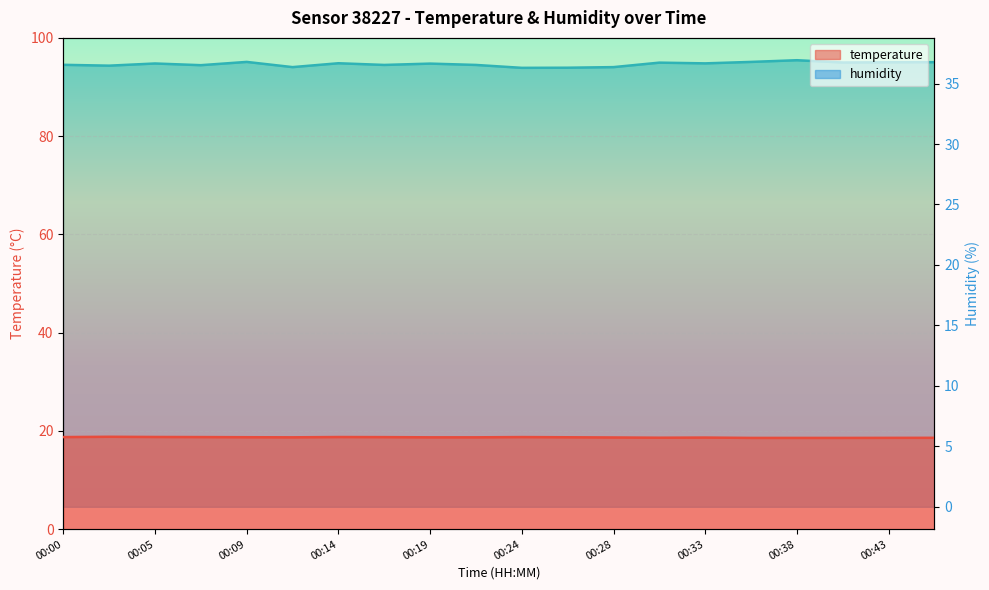

What is the value of the humidity point at the 17th from the left?

36.9